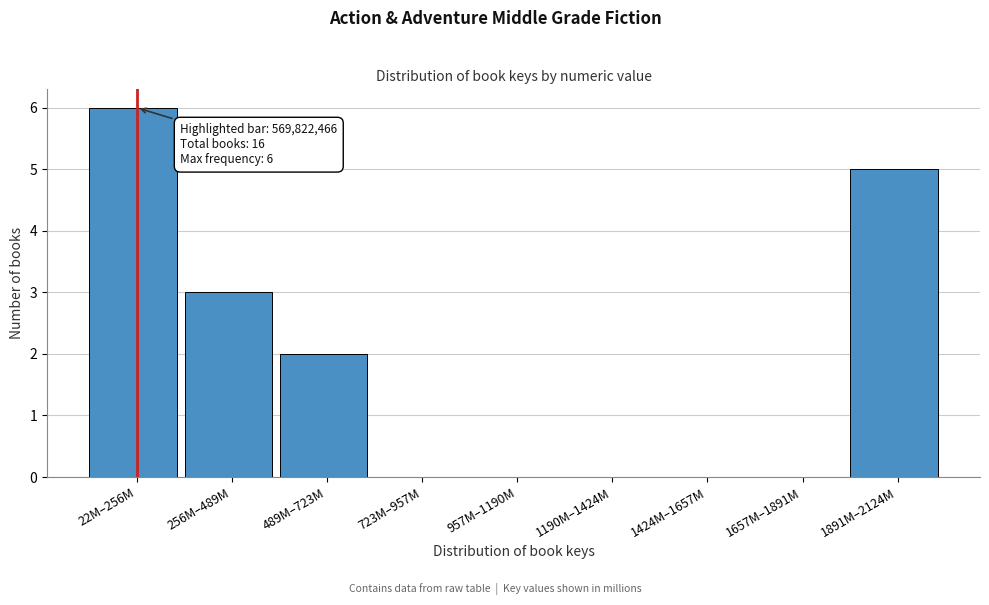

Reading left to right, what are all the values shown in this chart?

22M–256M=6	256M–489M=3	489M–723M=2	723M–957M=0	957M–1190M=0	1190M–1424M=0	1424M–1657M=0	1657M–1891M=0	1891M–2124M=5